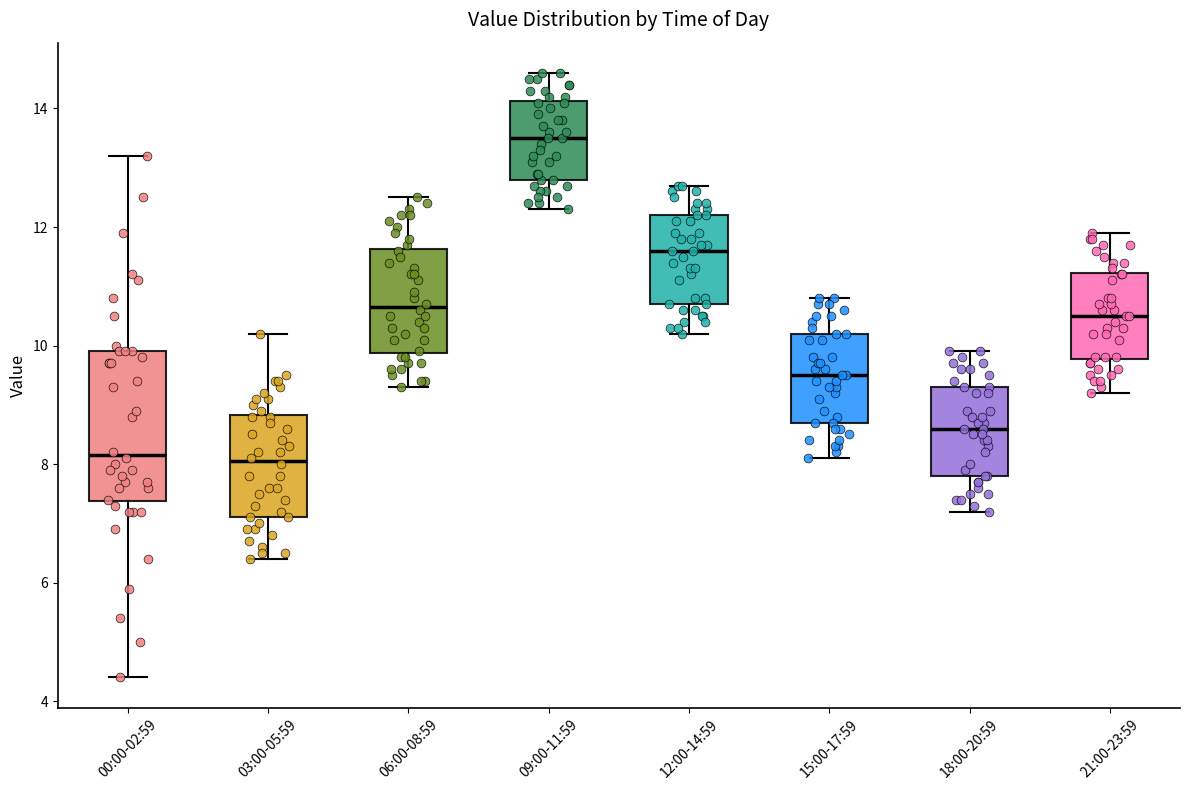

Where is the lower edge of the box for 06:00-08:59 on the y-axis? The values are not printed on the chart, so give them approximately, as read against the axis.

9.8